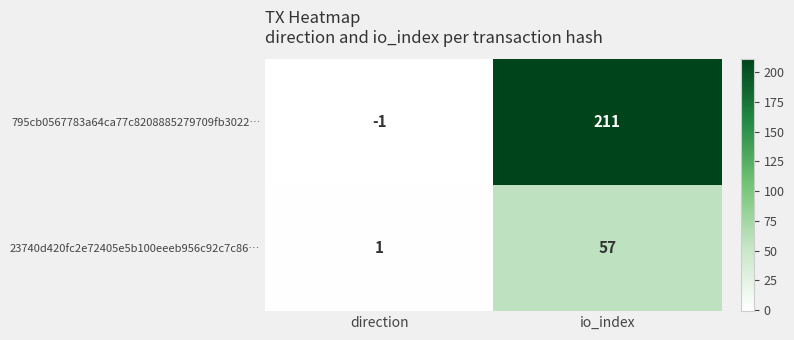

List the series in order of their overall mean, lowest first.

23740d420fc2e72405e5b100eeeb956c92c7c86…, 795cb0567783a64ca77c8208885279709fb3022…